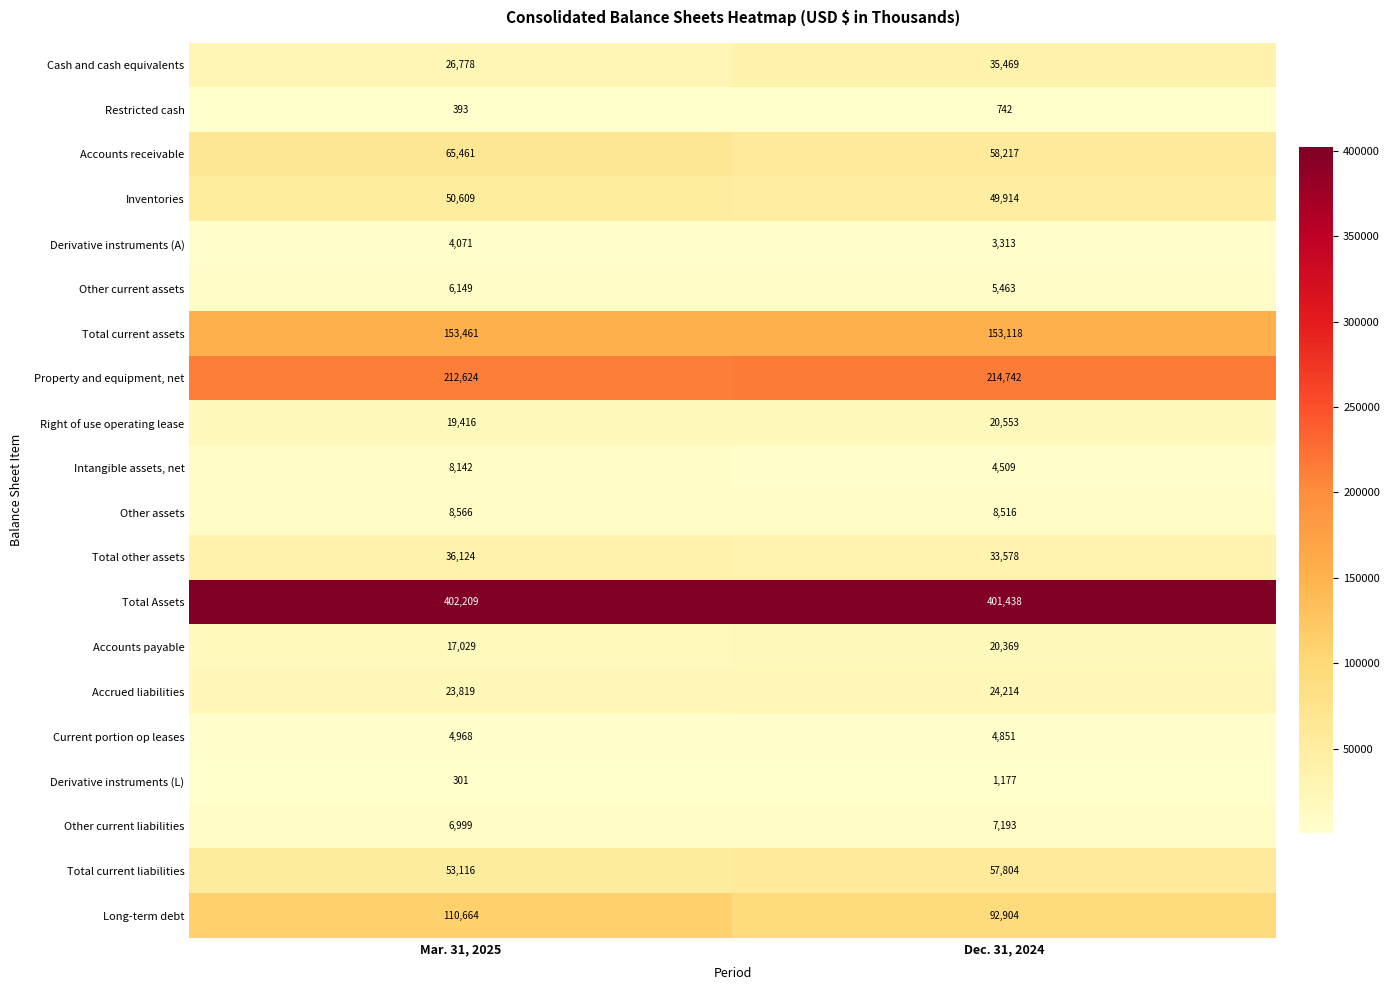

What is the highest value of the Total other assets series?

36124